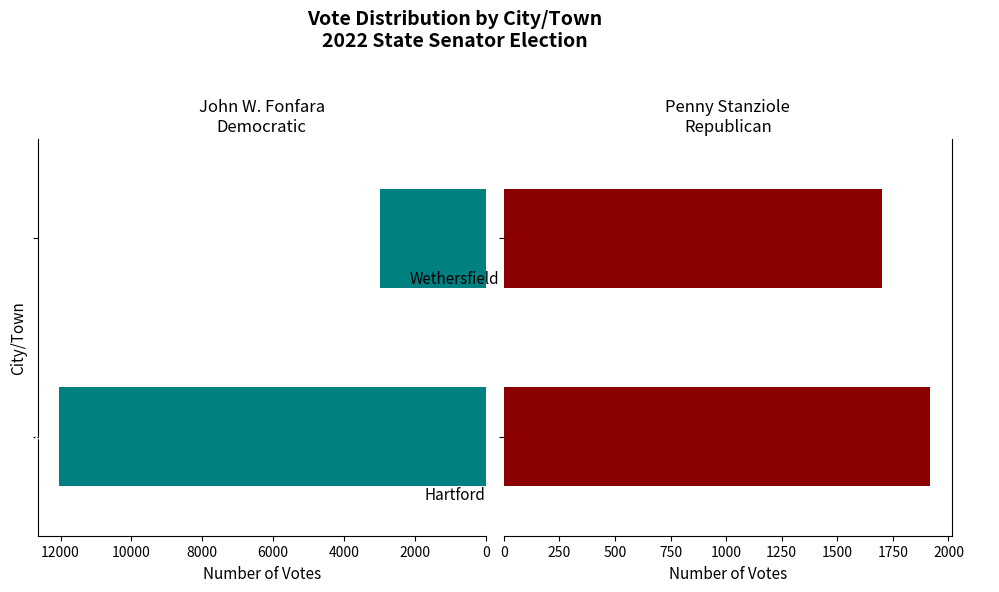

True or false: John W. Fonfara Democratic has a value of 2981 at 2000.

True